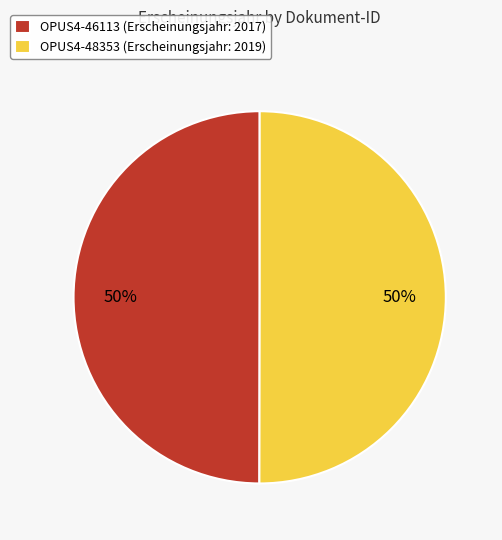

To the nearest percent, what is the combined percentage of OPUS4-48353 (Erscheinungsjahr: 2019) and OPUS4-46113 (Erscheinungsjahr: 2017)?

100%